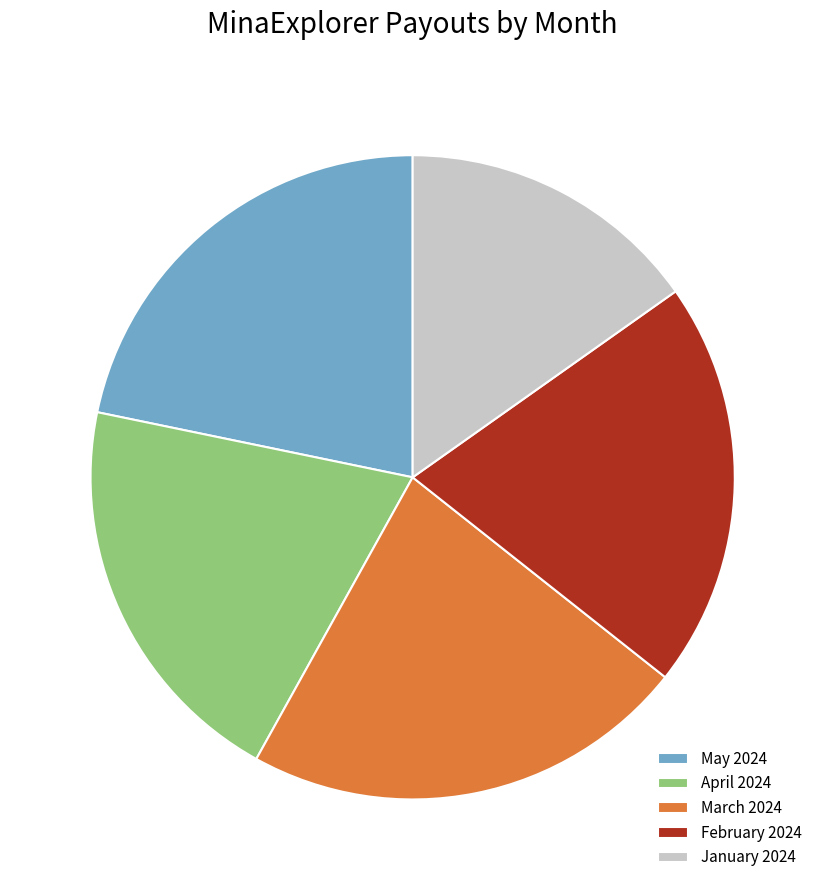

Which category has the smallest portion of the pie?

January 2024